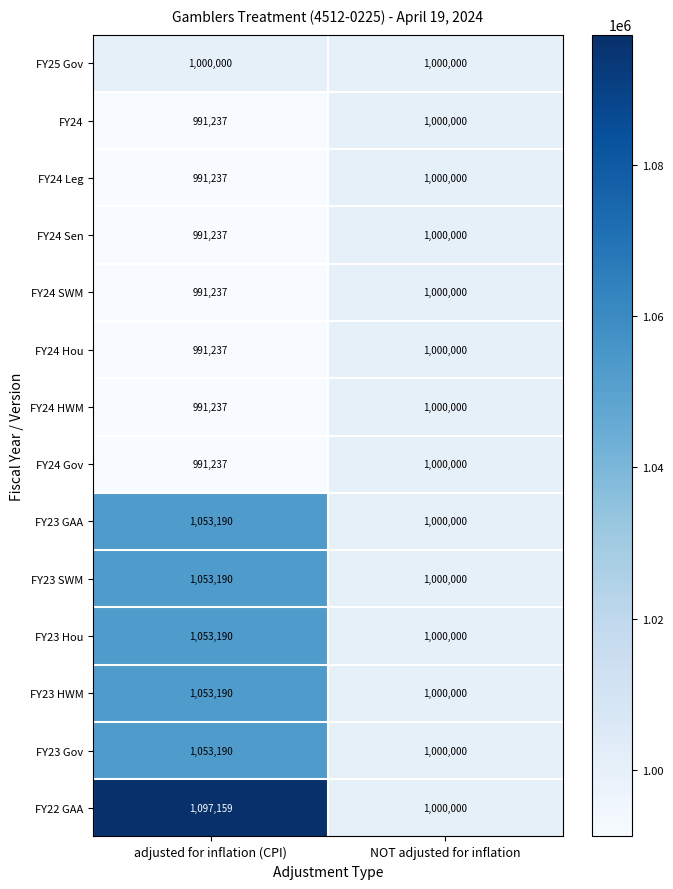

Read the FY22 GAA value at NOT adjusted for inflation, to the nearest 10.

1000000